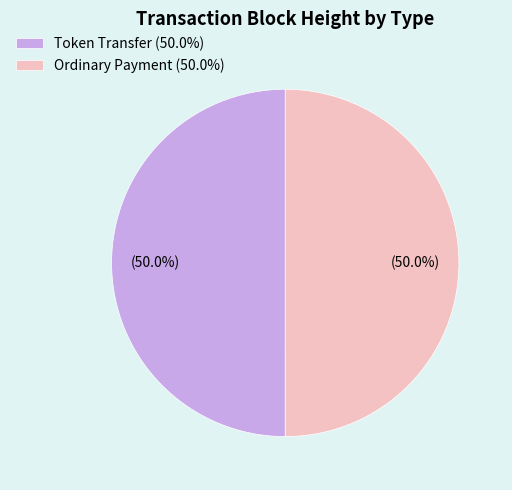

Combined, do Ordinary Payment and Token Transfer account for over 50%?

Yes